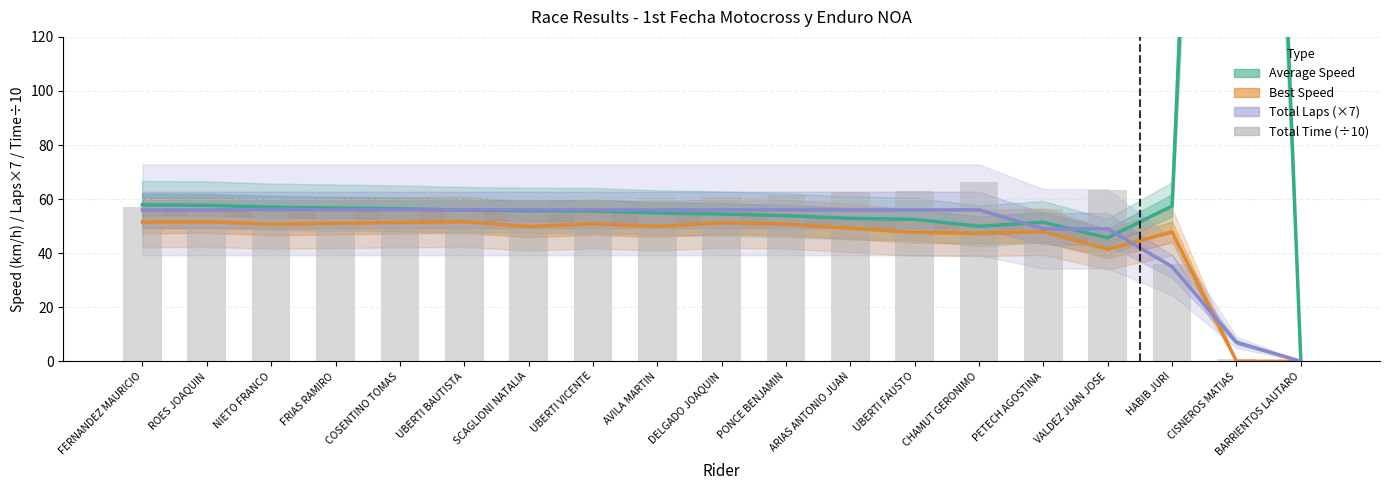

What is the label of the 10th bar from the right?

DELGADO JOAQUIN